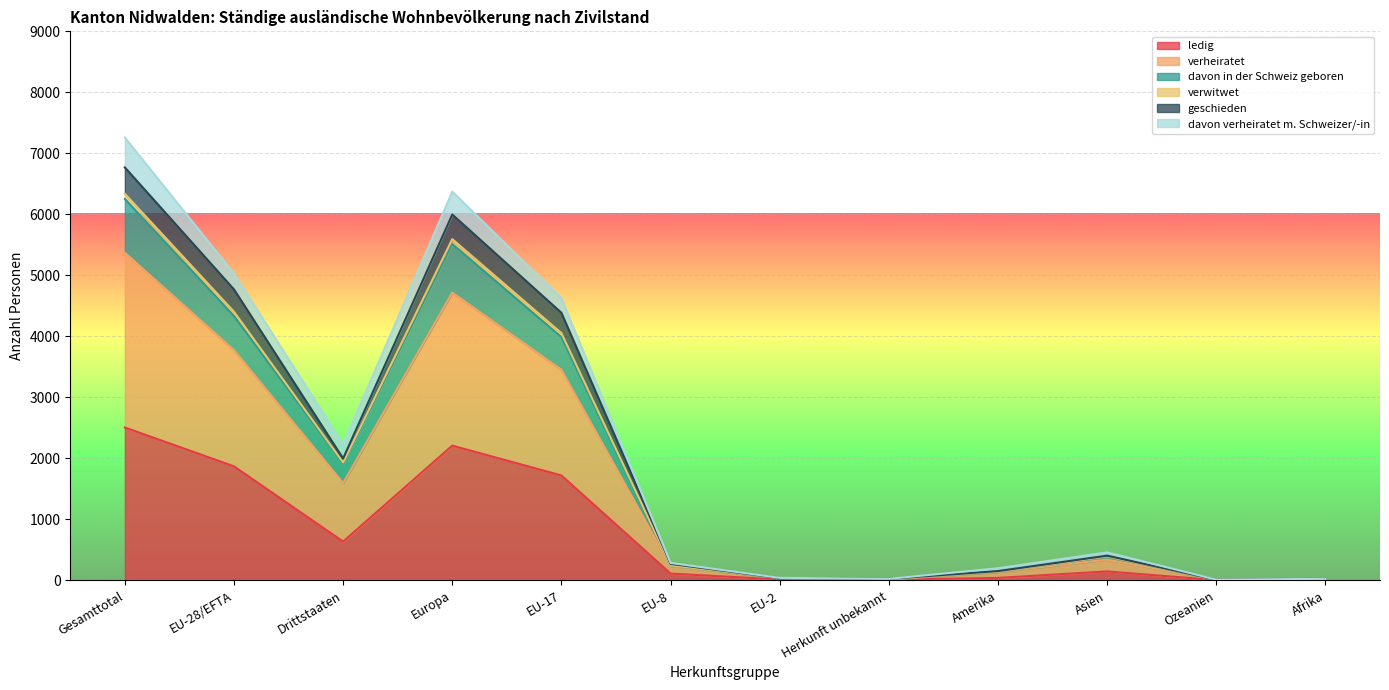

At which label does ledig reach its peak?

Gesamttotal